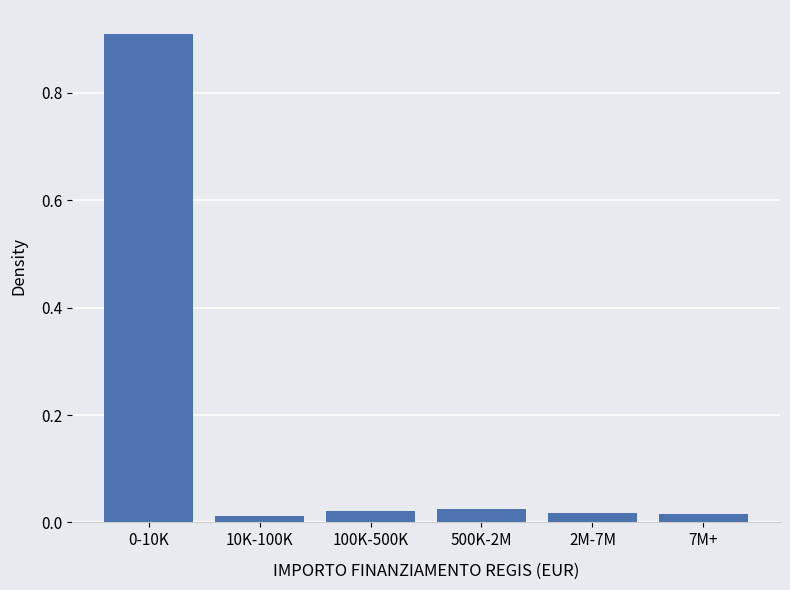

True or false: the data shows 0.9 at 0-10K.

True